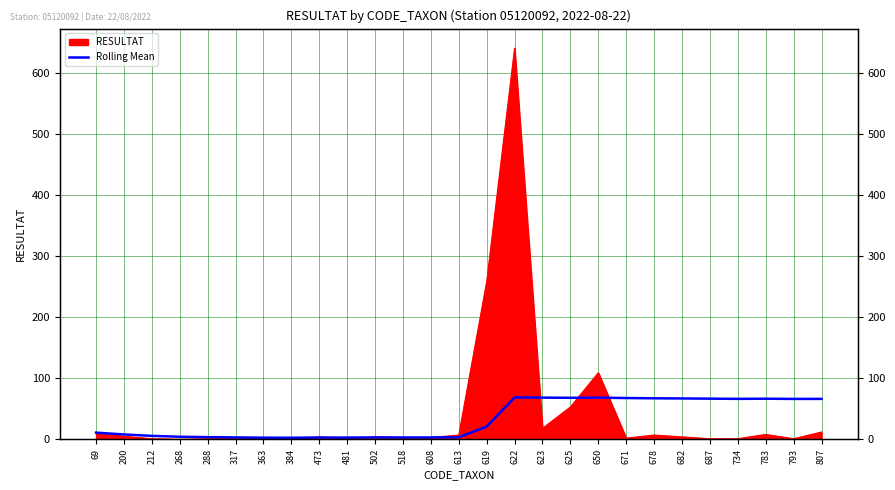

Reading right to left, extract all data points from this chart.

66.2	66.1	66.5	66.2	66.6	66.9	67.1	67.6	68.3	68.0	68.3	68.6	20.9	3.5	3.1	3.1	3.2	2.9	3.0	2.6	2.7	3.2	3.6	4.2	5.7	8.0	11.0